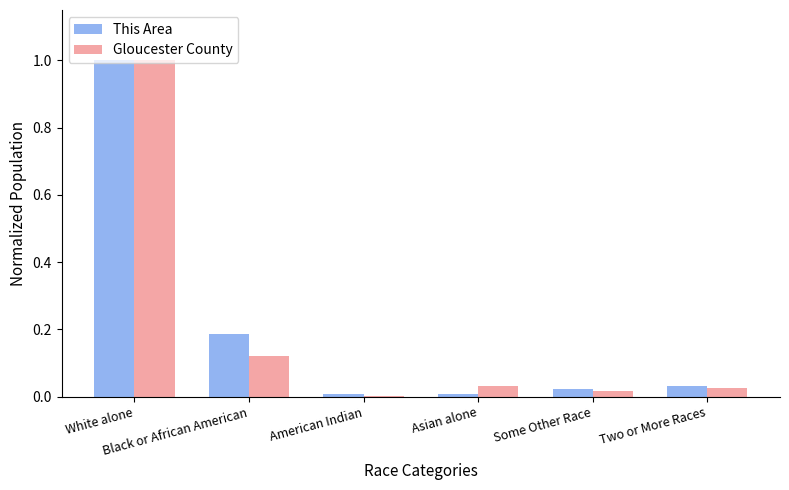

What is the sum of all This Area values?

1.3